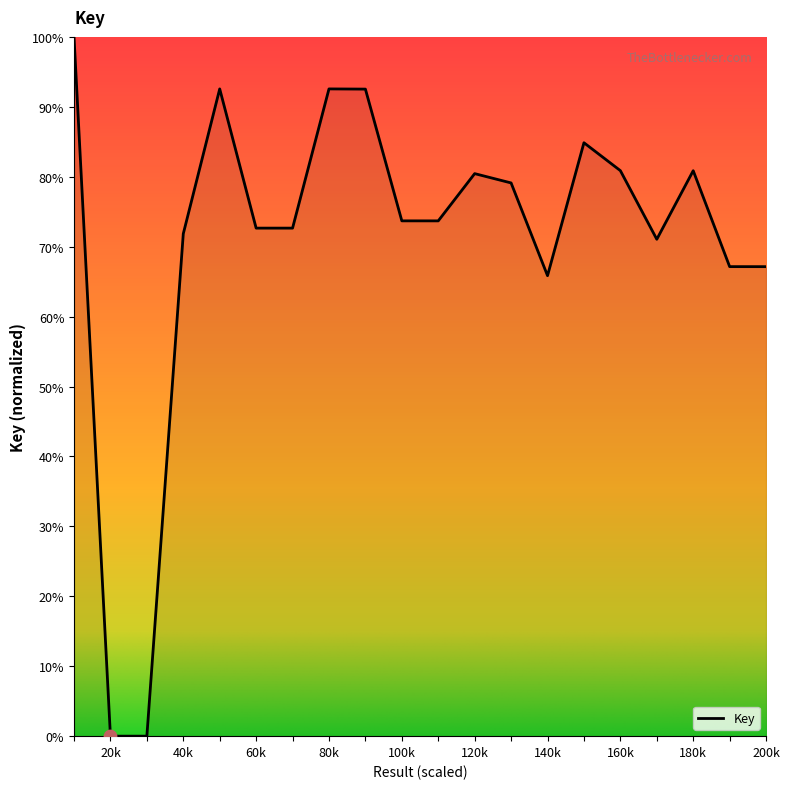

What is the greatest value displayed?

100.0